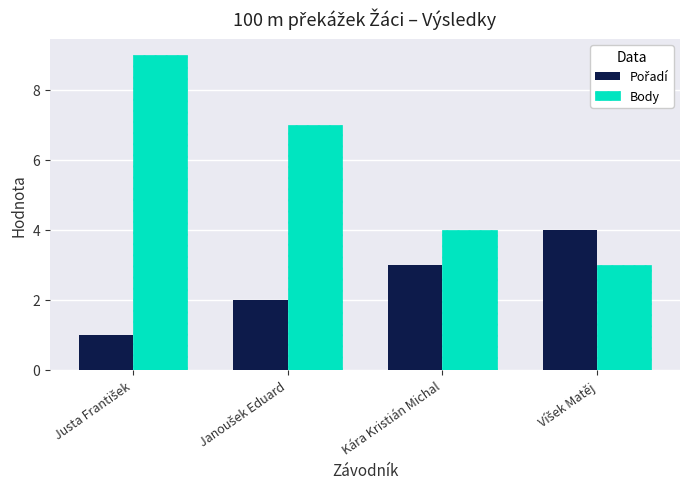

Which series has the widest spread of values?

Body